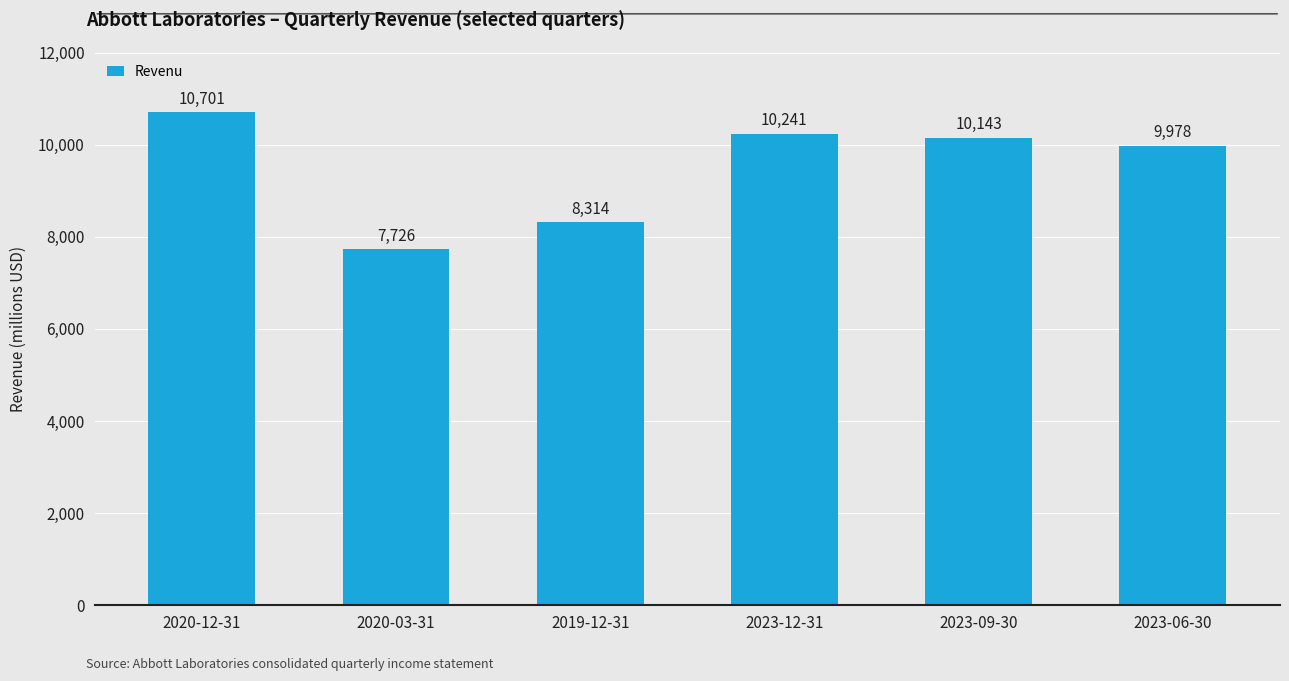

Reading right to left, extract all data points from this chart.

2023-06-30=9978	2023-09-30=10143	2023-12-31=10241	2019-12-31=8314	2020-03-31=7726	2020-12-31=10701